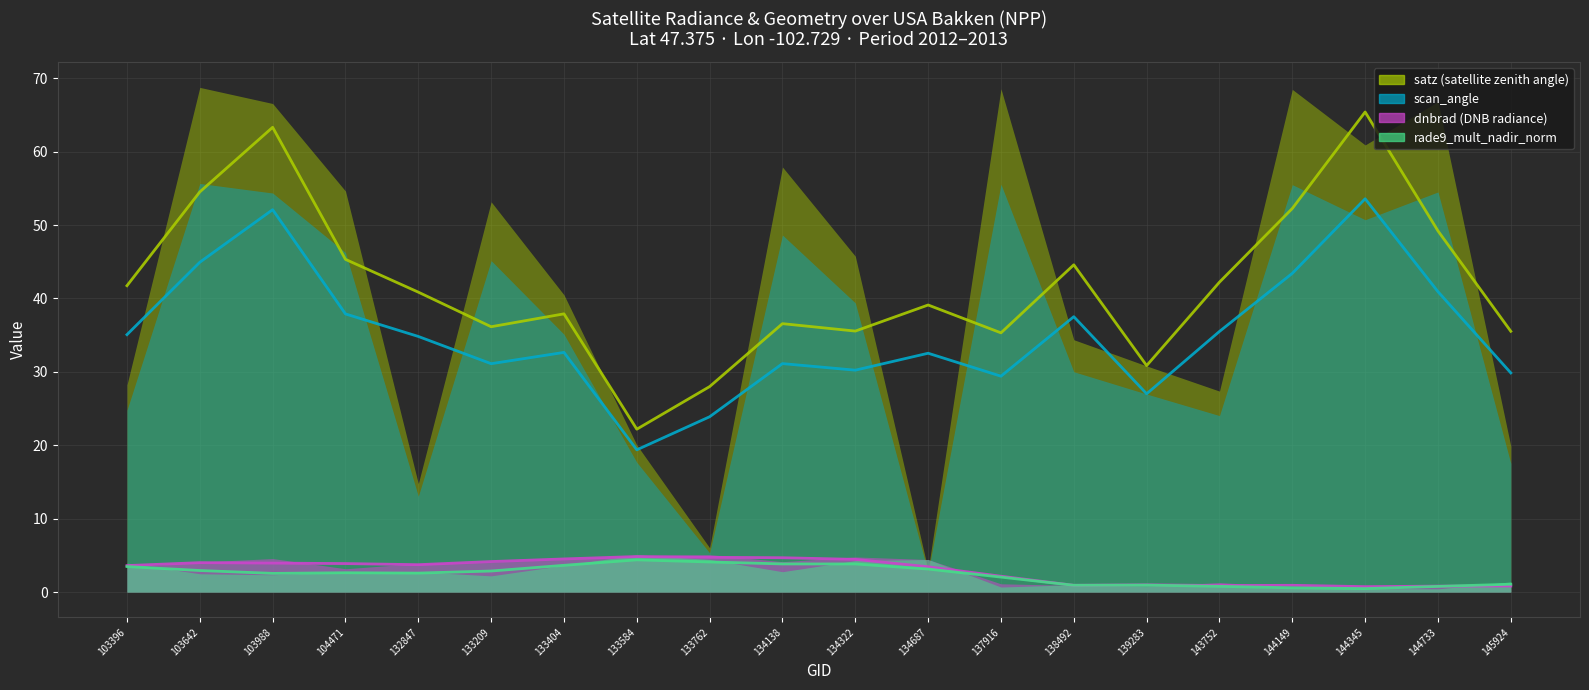

What is the difference between the maximum and minimum values in the scan_angle series?

53.0